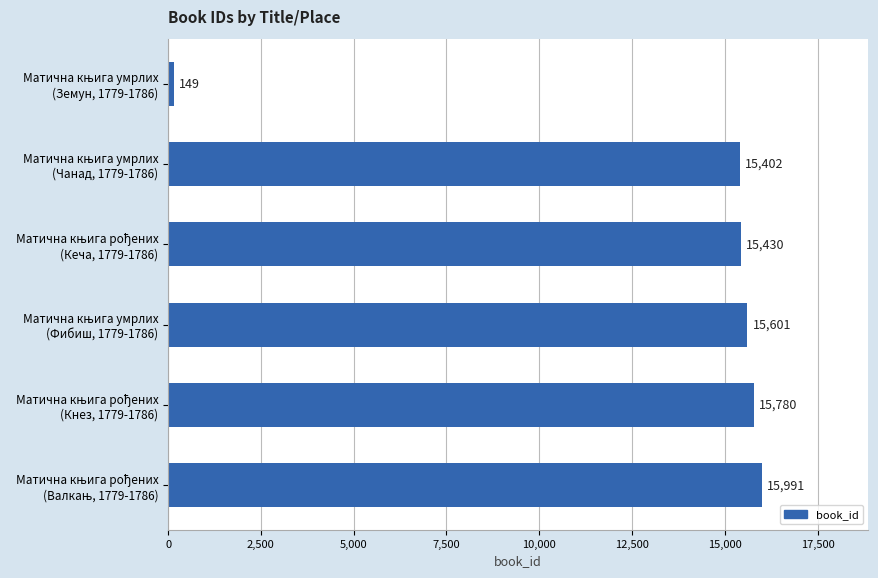

Reading top to bottom, what are all the values shown in this chart?

149	15402	15430	15601	15780	15991